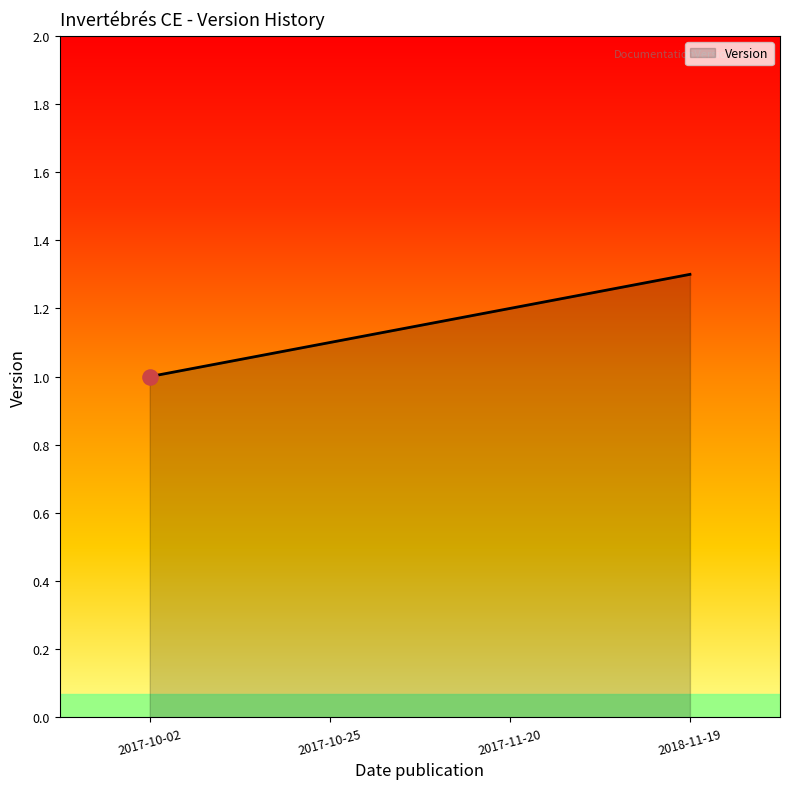

What is the change in value from 2017-10-02 to 2018-11-19?

+0.3